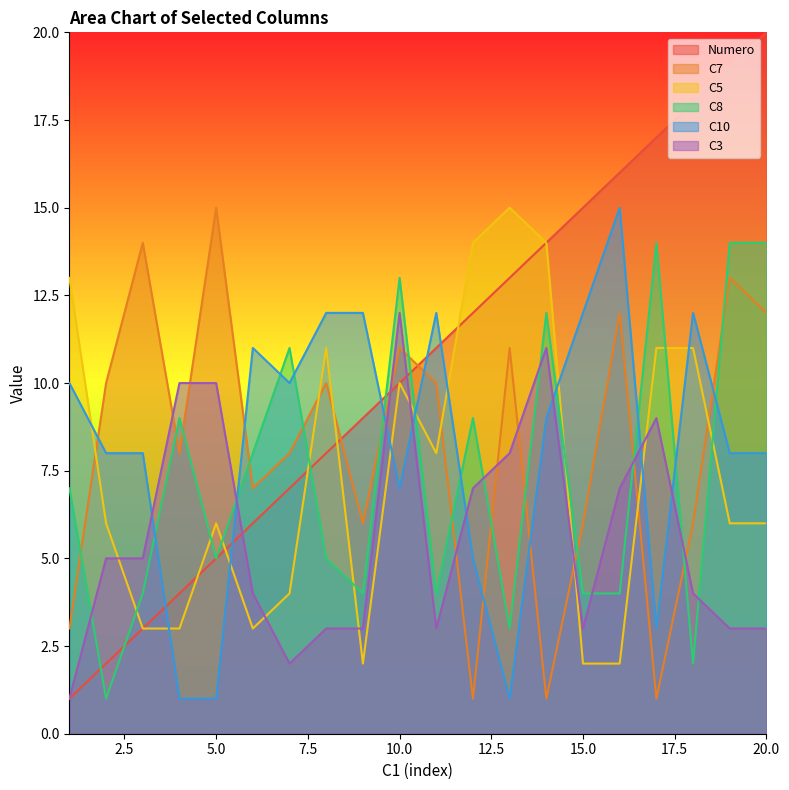

Where is the first local maximum for C7?

3